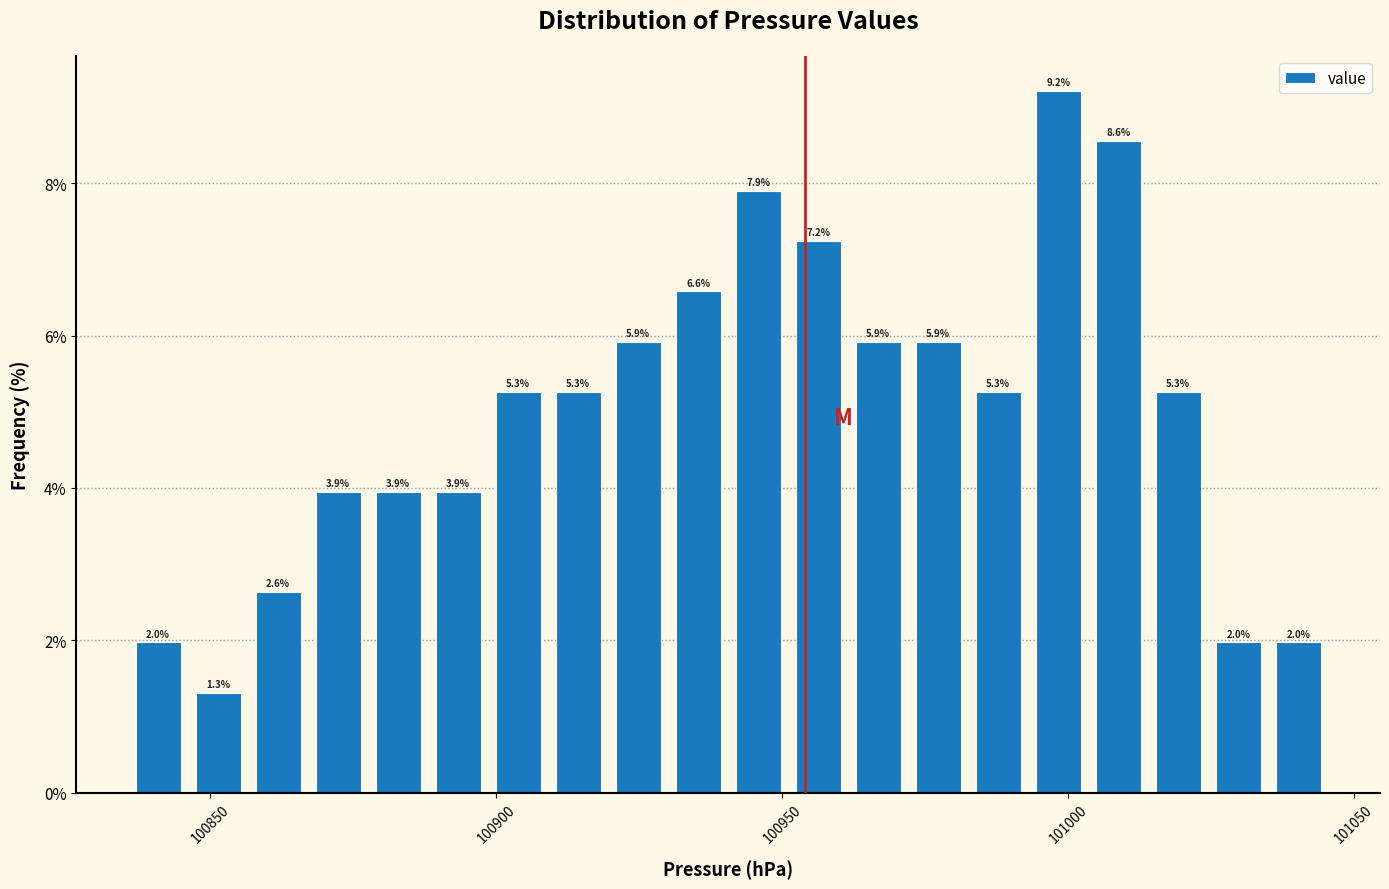

Around what value on the x-axis is the tallest bar? Give the approximate position of its centre, as read against the axis.

101000